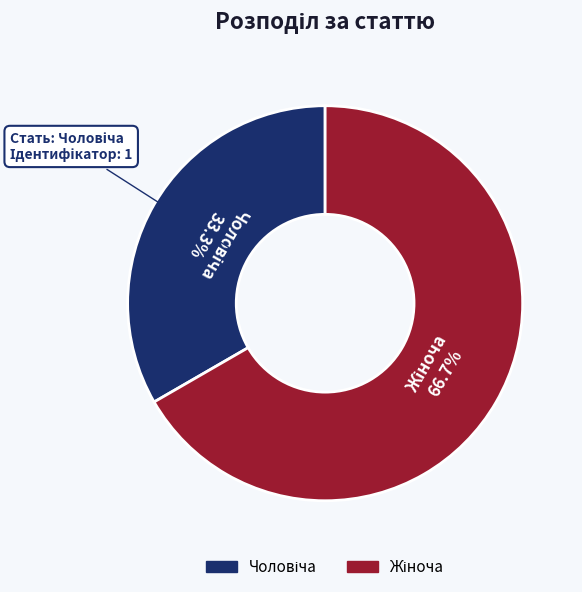

Is there any slice that represents more than half of the pie?

Yes